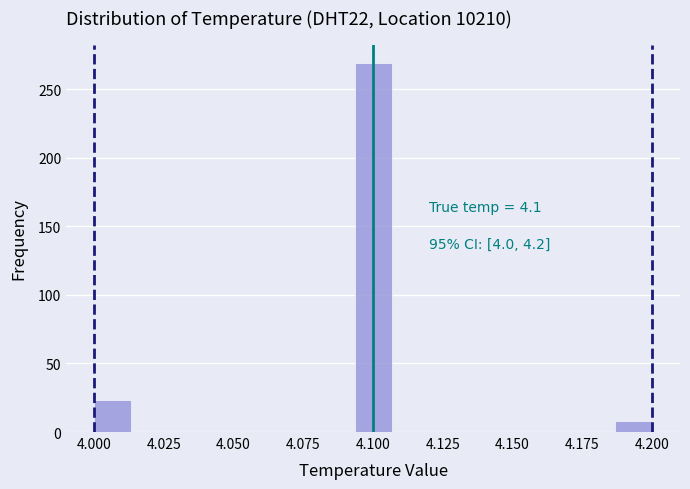

Read against the x-axis, roughly where is the centre of the tallest bar?

4.100